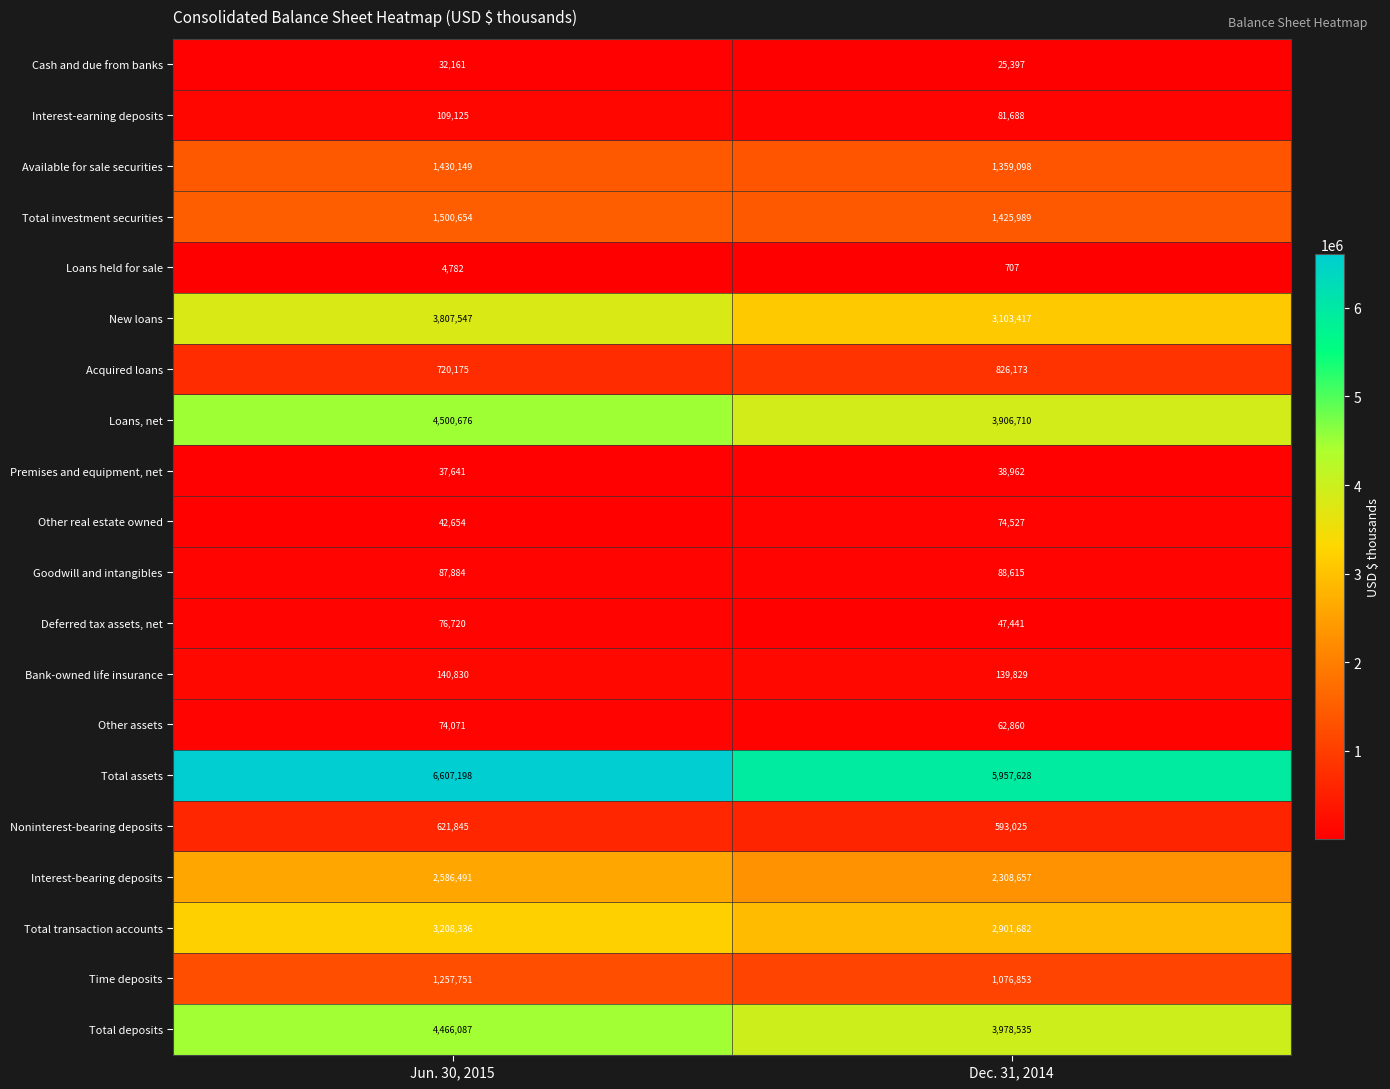

The value of Cash and due from banks at Jun. 30, 2015 is 32161. True or false?

True